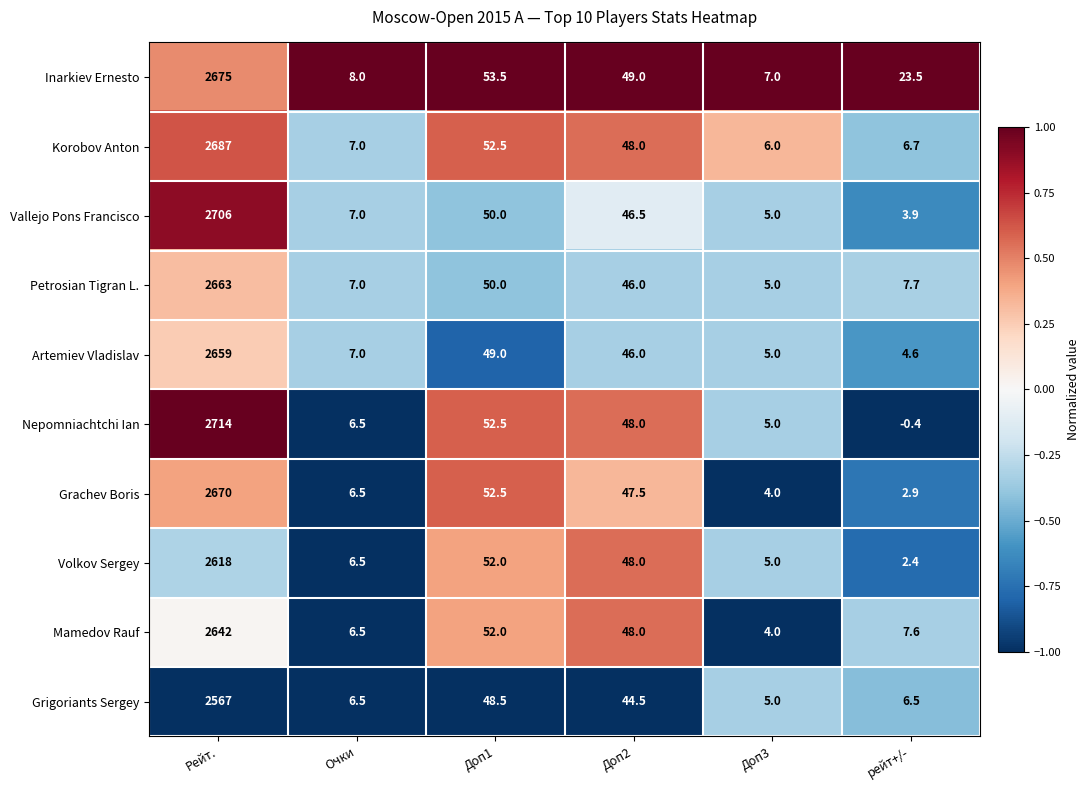

How many values in the Grigoriants Sergey series are below 44?

3